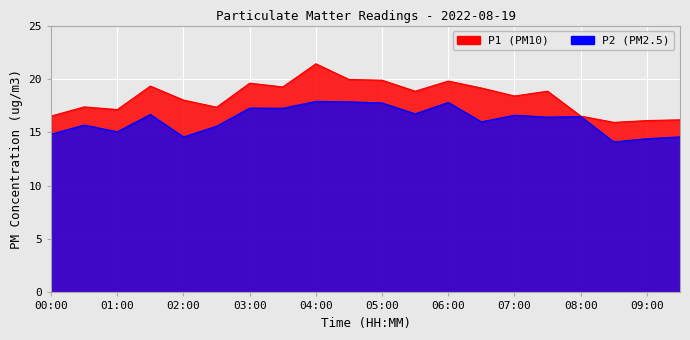

Rank the series by their average value, from highest to lowest.

P1, P2